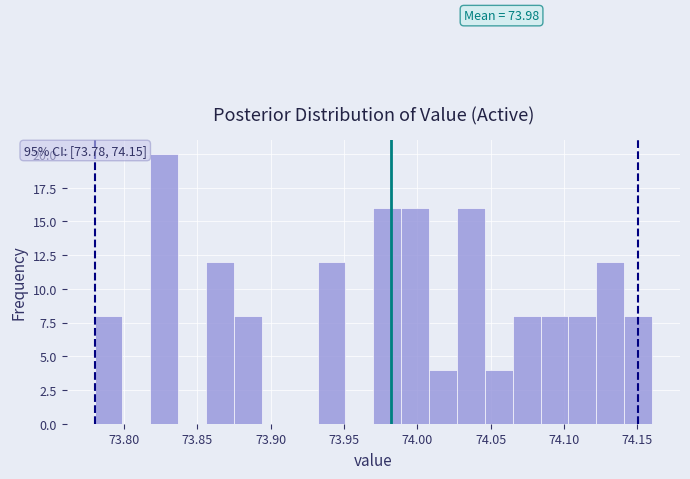

Read against the x-axis, roughly where is the centre of the tallest bar?

73.830